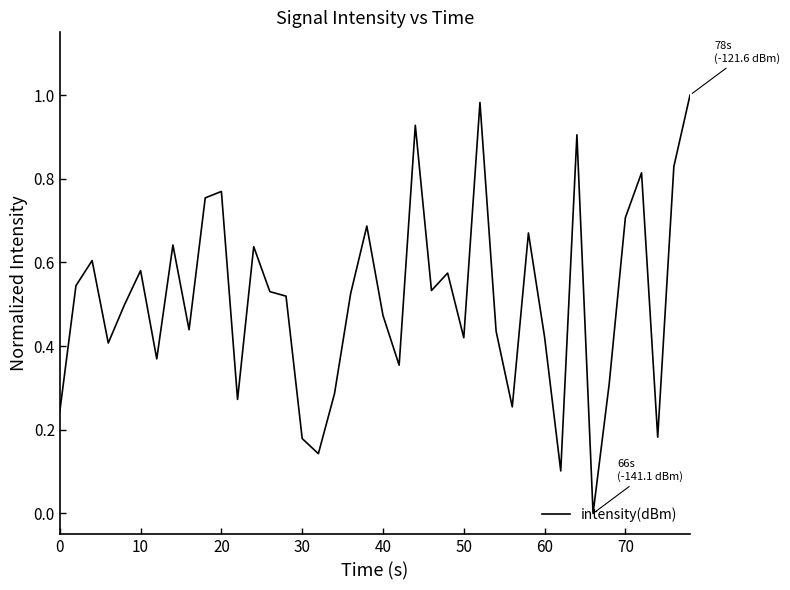

What is the average value?

0.5